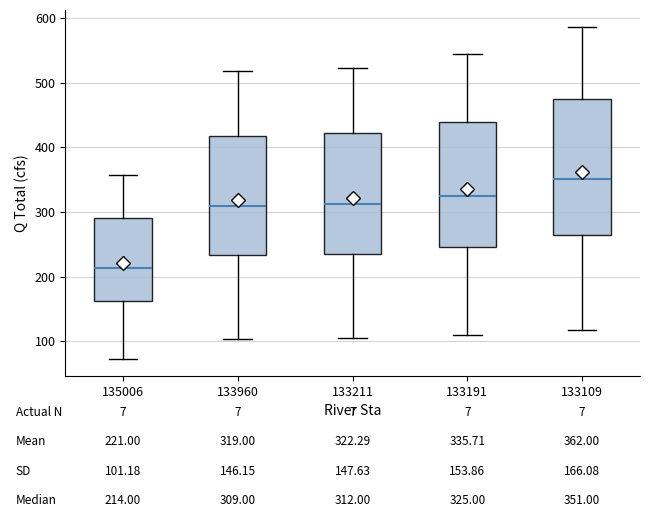

Which box has the lowest median line?

135006